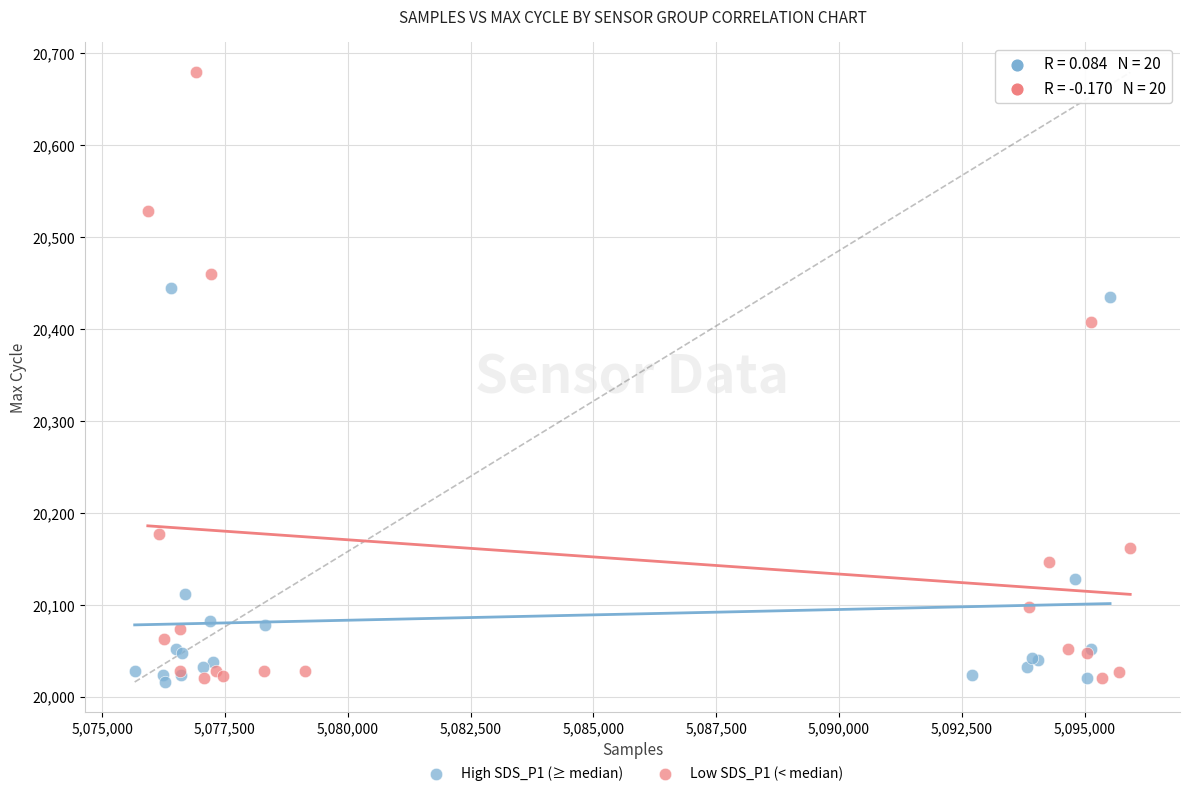

Which series has the widest spread of Y values?

Low SDS_P1 (< median)